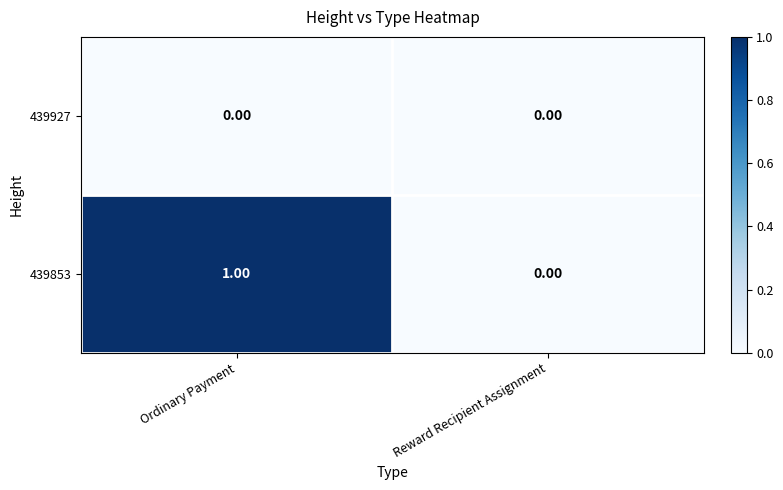

Which series has the largest total across all categories?

439853